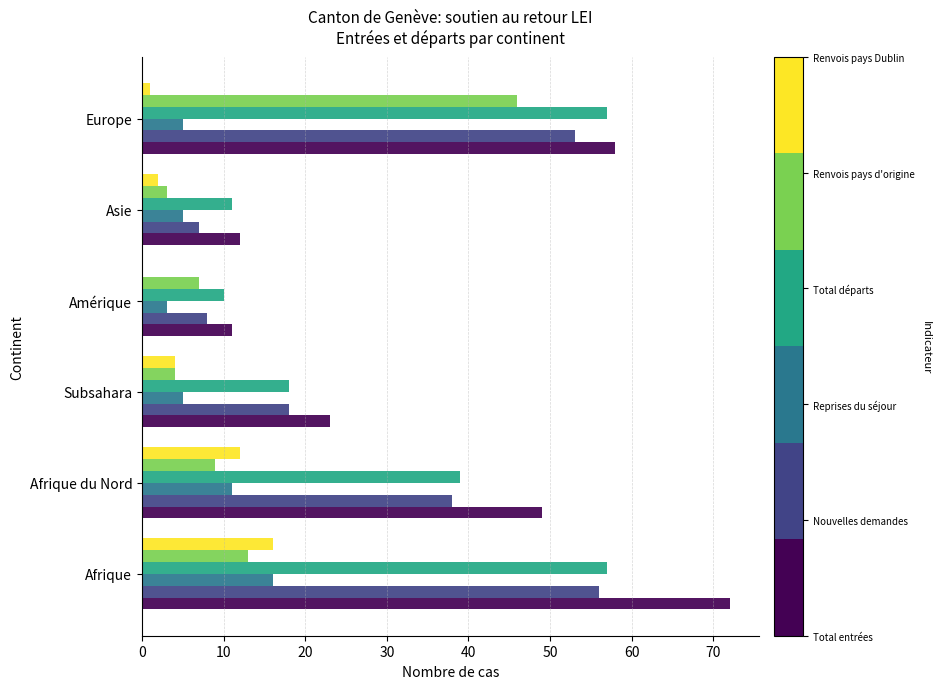

At which category is the sum across all series the highest?

Afrique